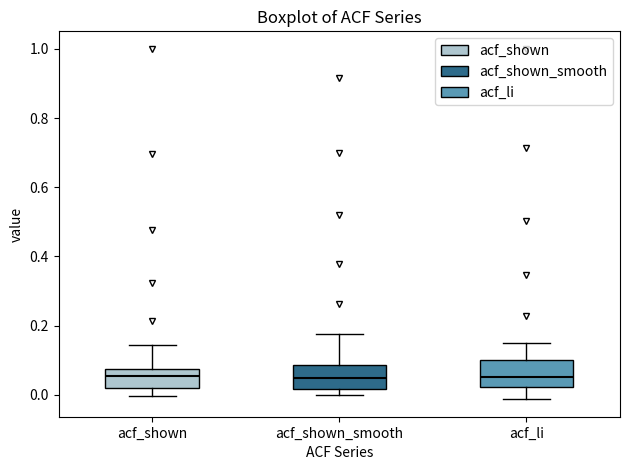

Where does the median line of the box for acf_shown_smooth sit on the y-axis? The values are not printed on the chart, so give them approximately, as read against the axis.

0.04